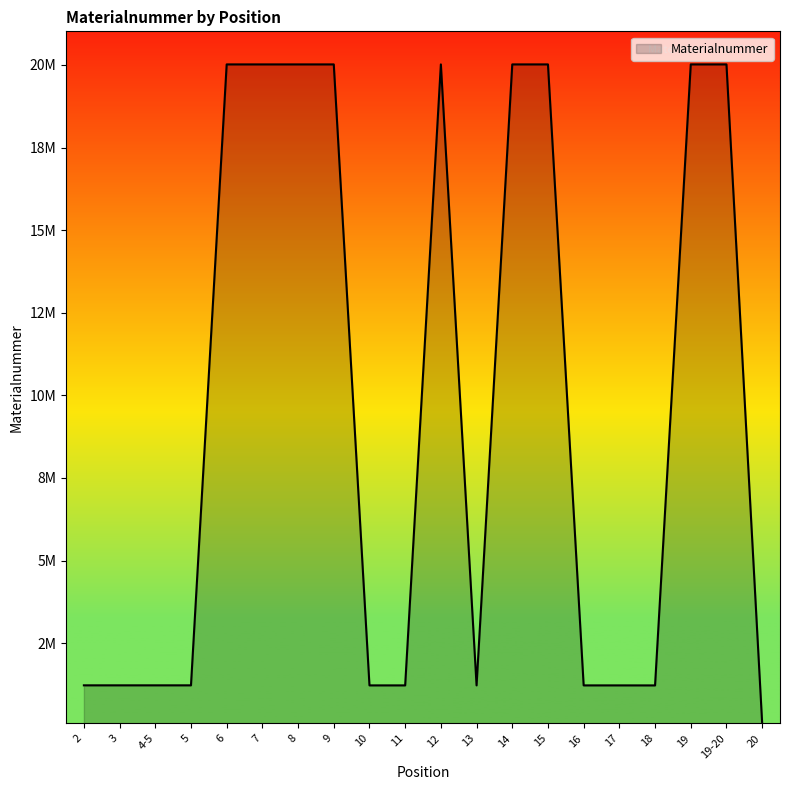

Does the chart display data point markers on the line(s)?

No